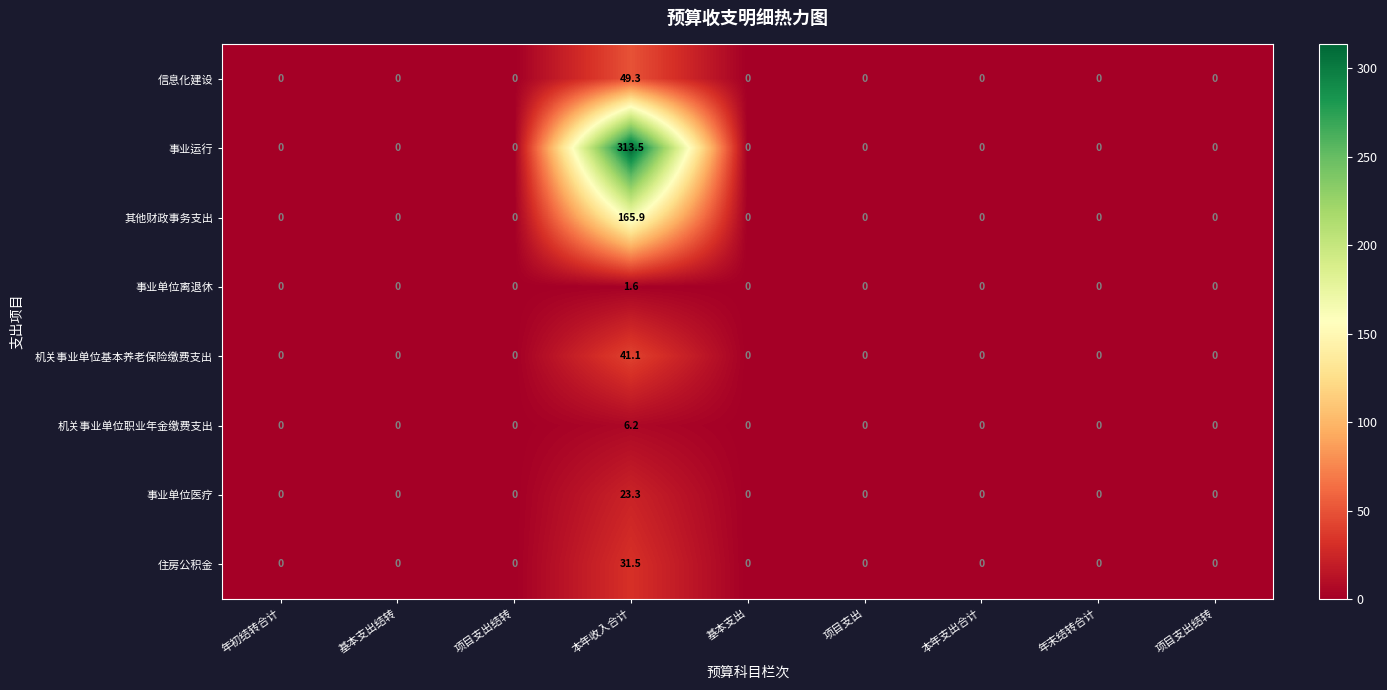

How many distinct data groups are displayed?

8